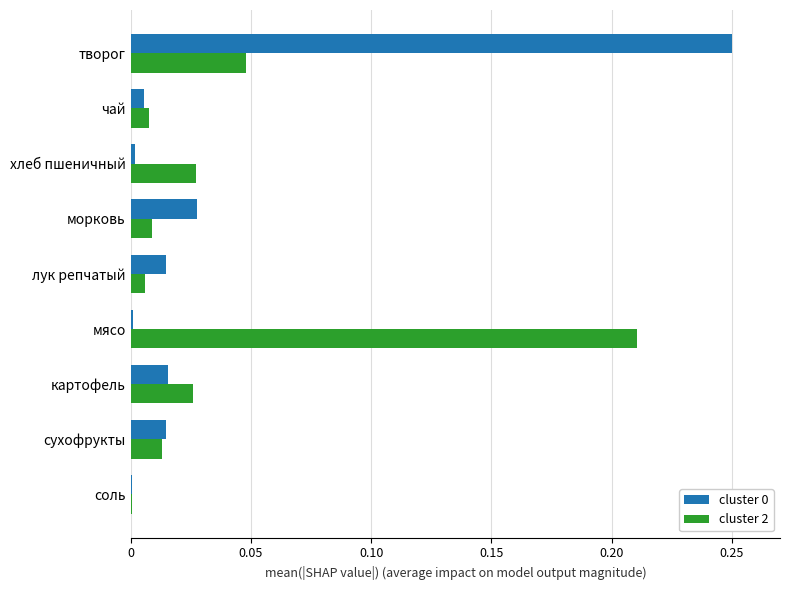

At which category is the sum across all series the highest?

творог